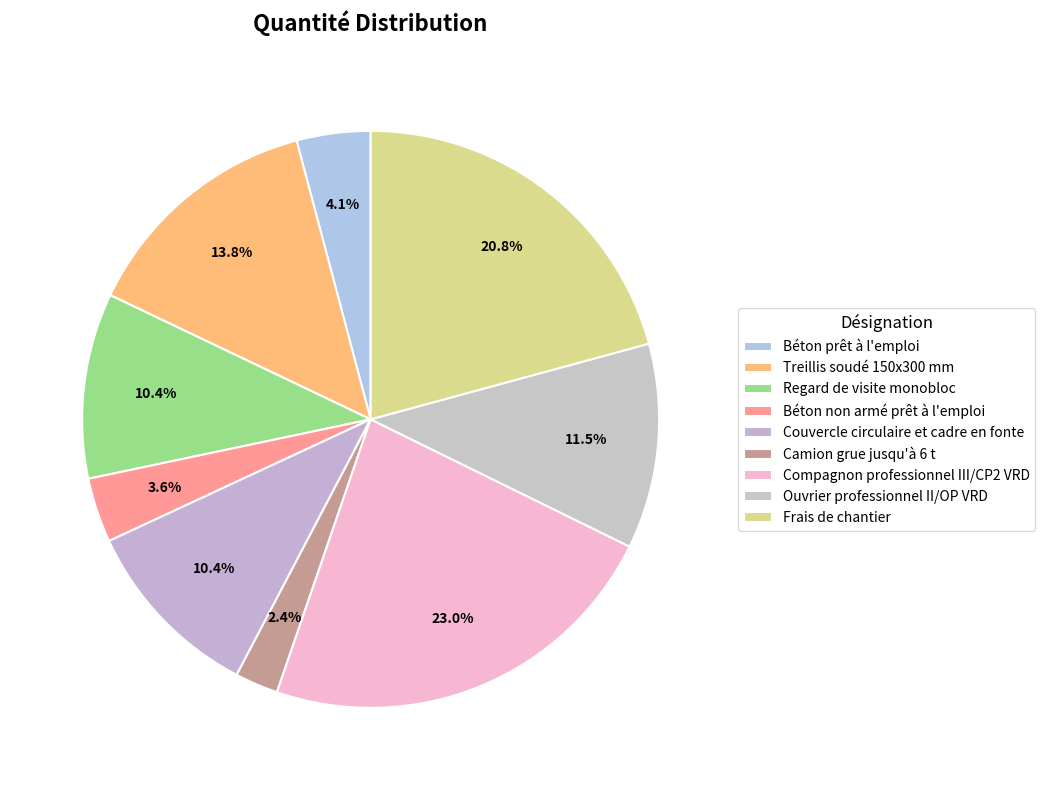

Rank the categories by value from highest to lowest.

Compagnon professionnel III/CP2 VRD, Frais de chantier, Treillis soudé 150x300 mm, Ouvrier professionnel II/OP VRD, Regard de visite monobloc, Couvercle circulaire et cadre en fonte, Béton prêt à l'emploi, Béton non armé prêt à l'emploi, Camion grue jusqu'à 6 t